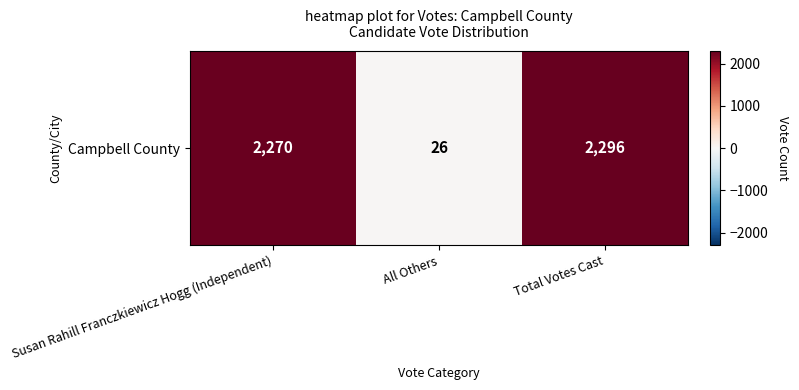

Rank the categories by value from highest to lowest.

Total Votes Cast, Susan Rahill Franczkiewicz Hogg (Independent), All Others